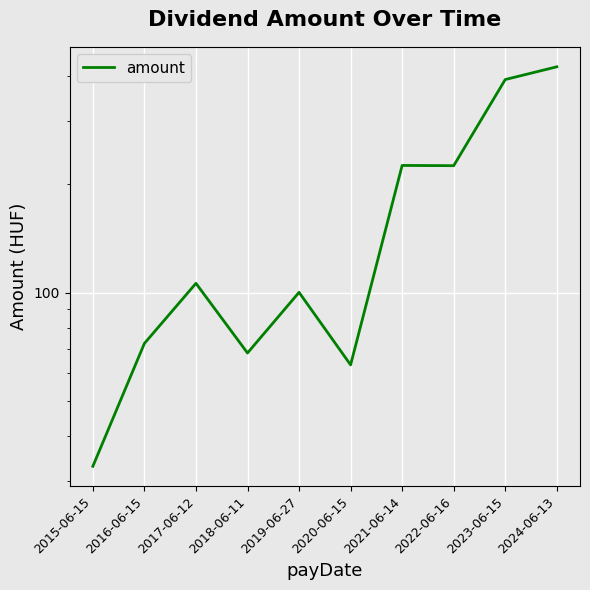

What is the approximate value at 2015-06-15?

33.0